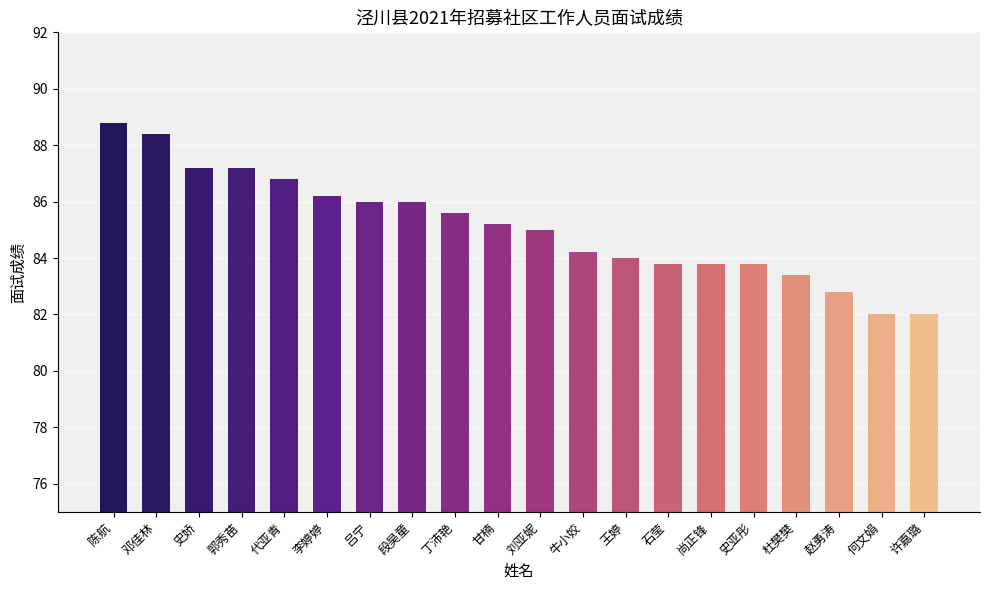

Which has a higher value, 李婷婷 or 段昊童?

李婷婷